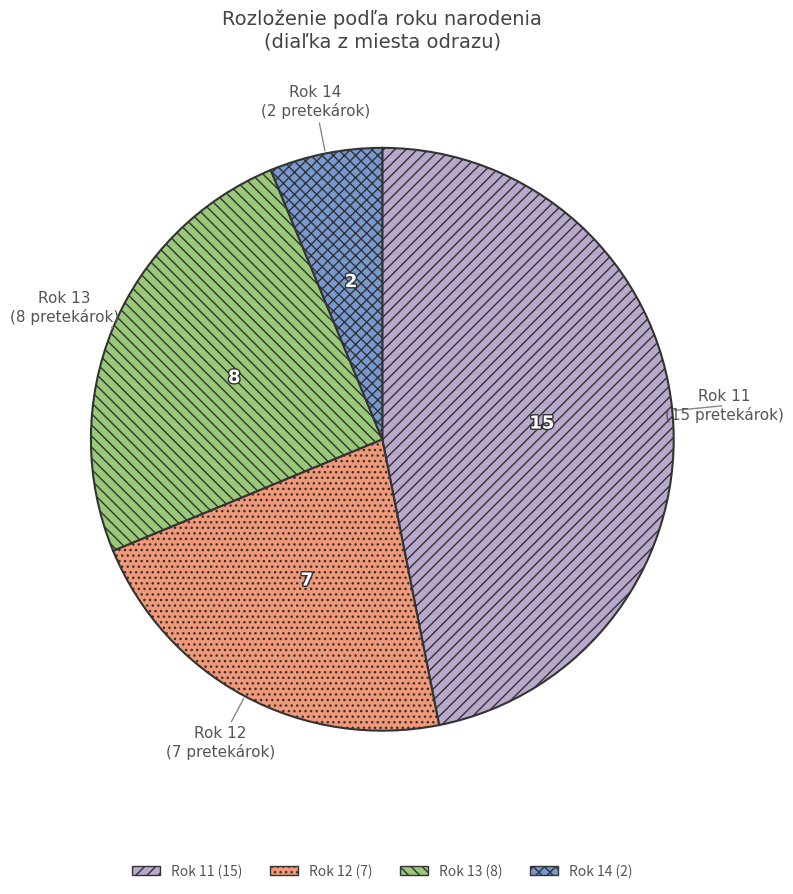

Does any single category account for the majority?

No